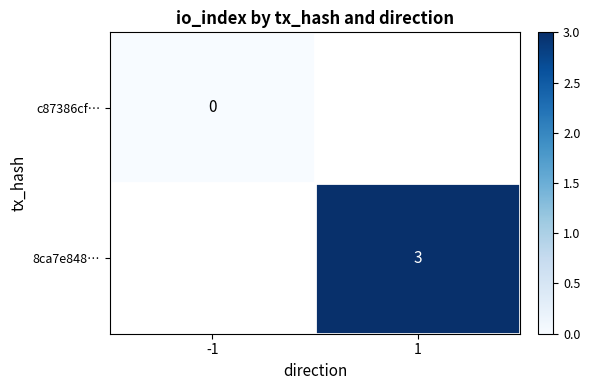

At how many categories does at least one series exceed 0?

1